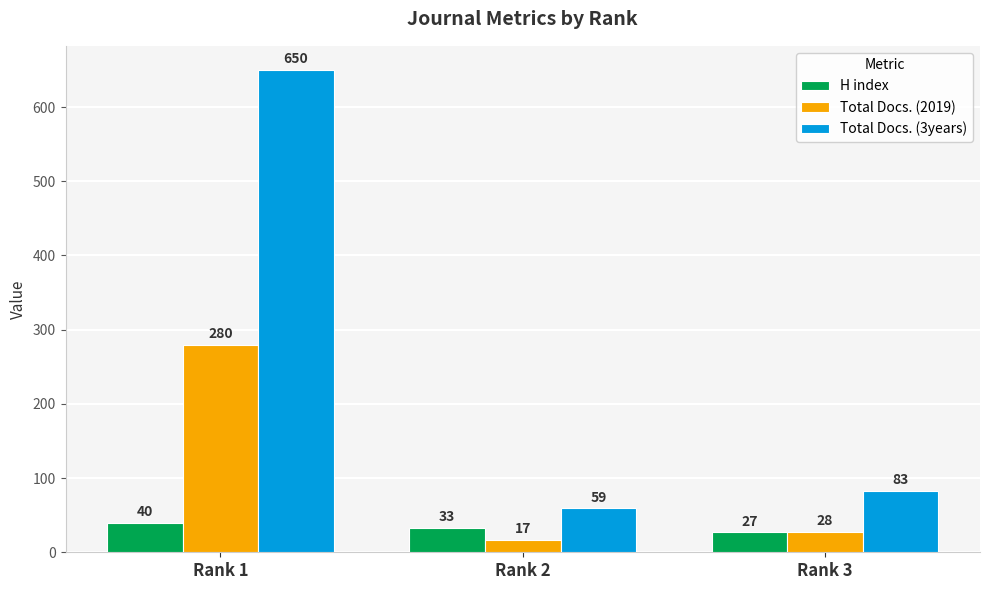

What are all the series names shown in the legend?

H index, Total Docs. (2019), Total Docs. (3years)